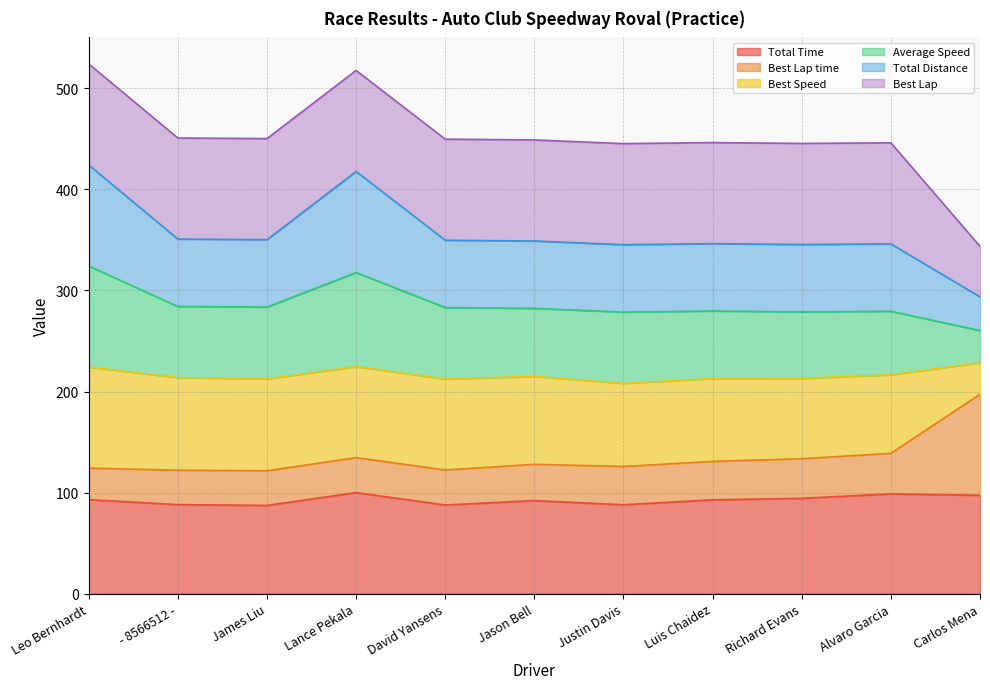

At how many categories does at least one series exceed 422?

10